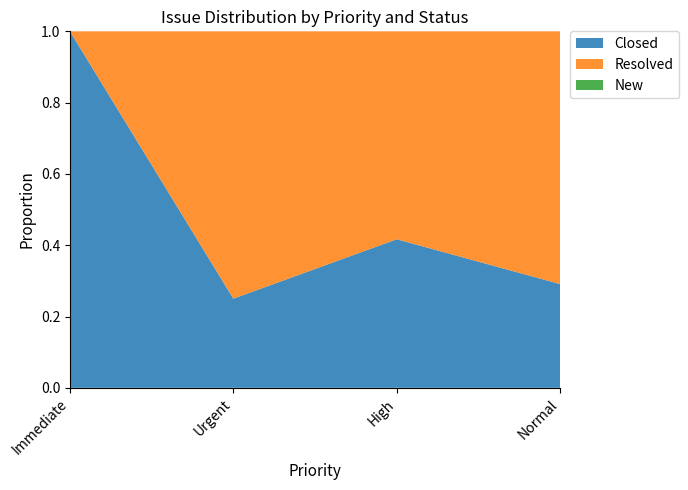

True or false: Closed has a value of 0.4 at Normal.

False